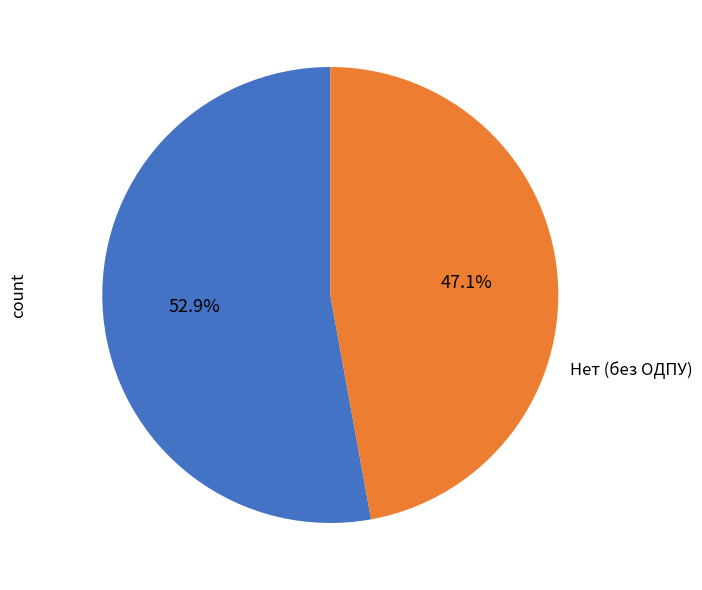

Count the number of slices in the pie.

2